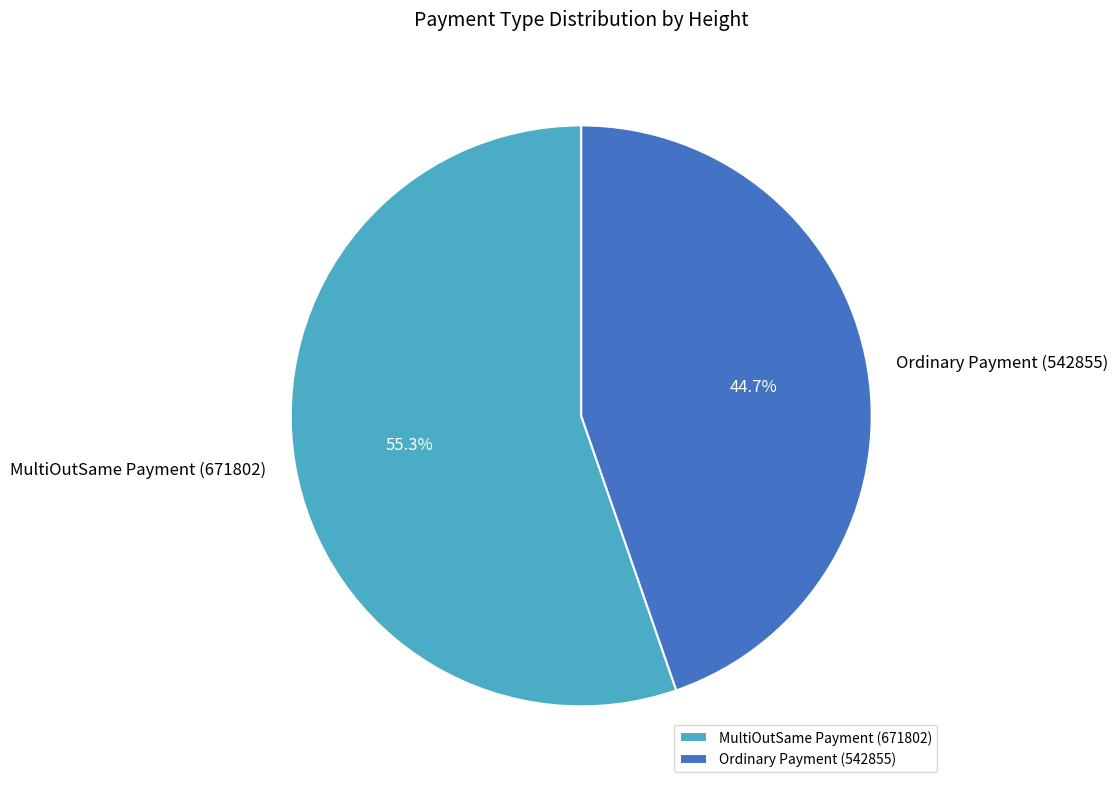

To the nearest percent, what portion does Ordinary Payment (542855) represent?

45%